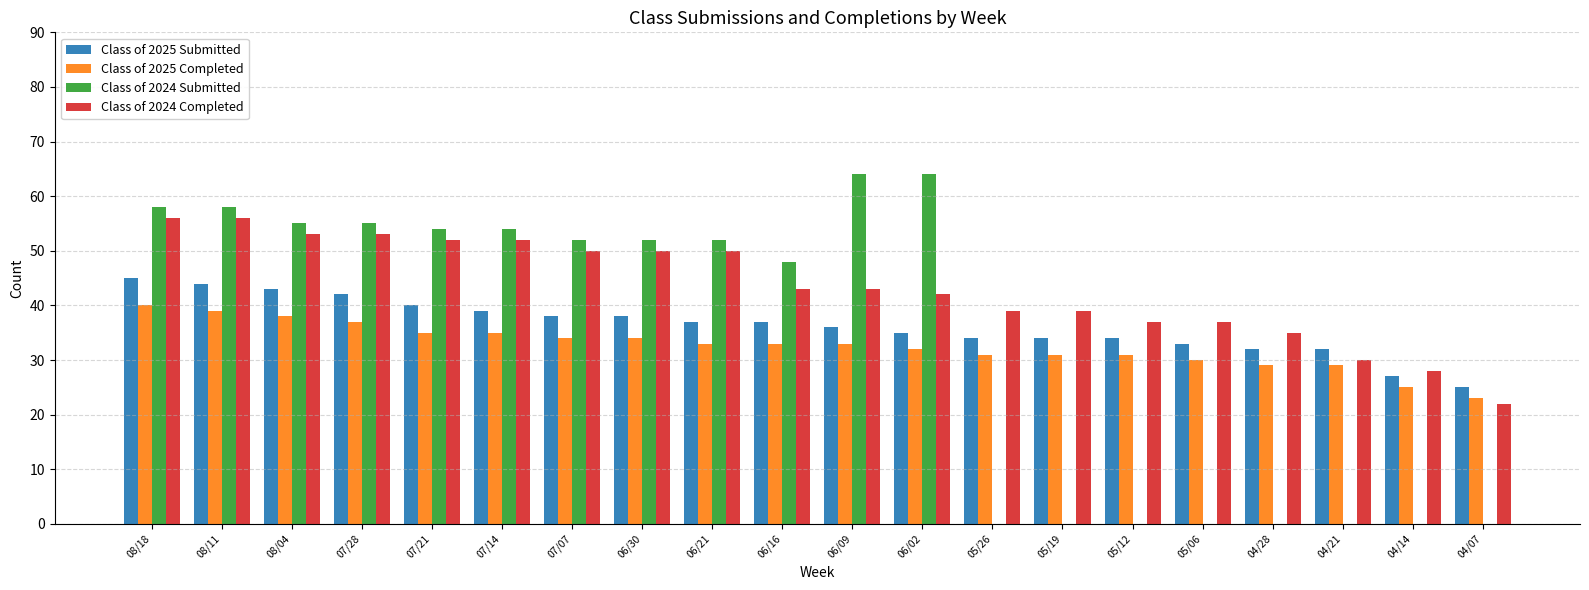

How many categories are shown in the chart?

20